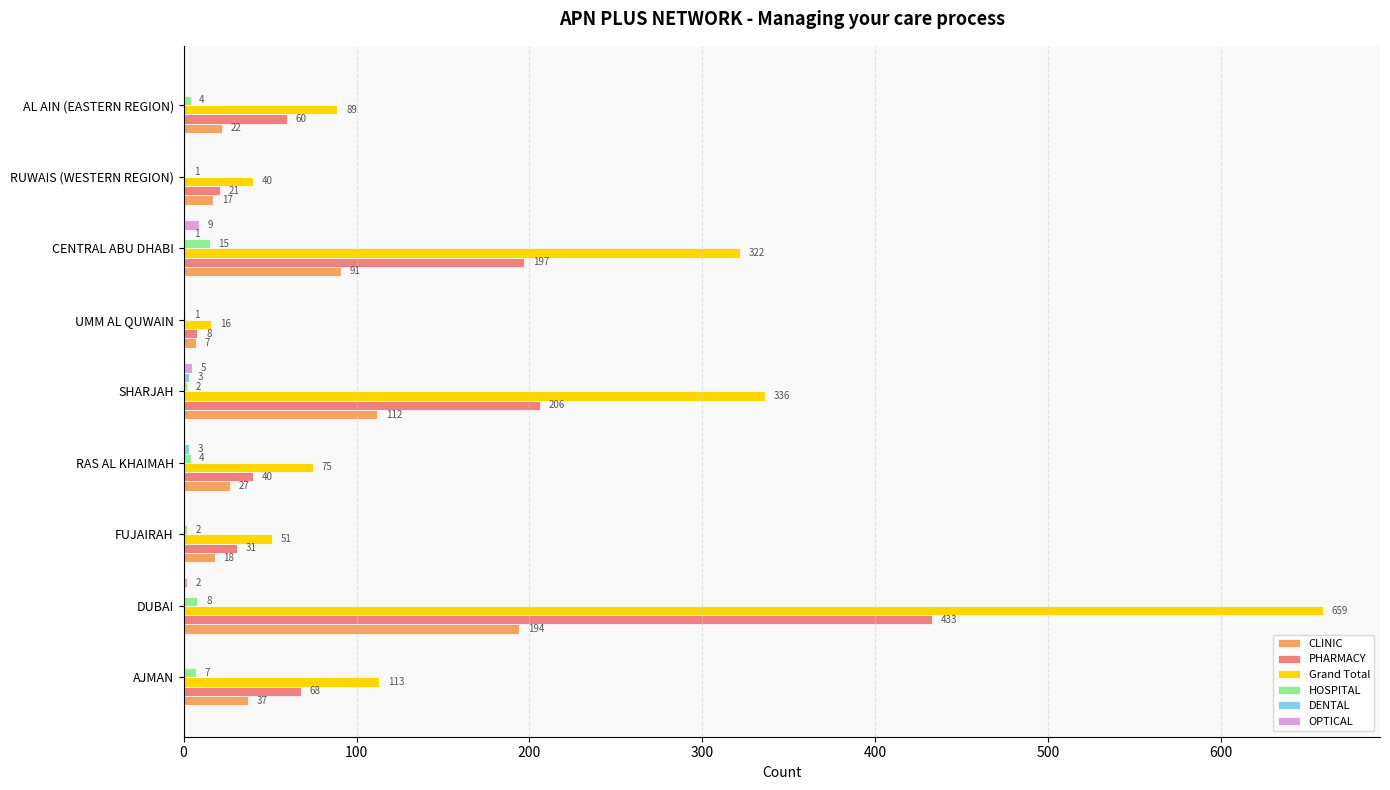

How many OPTICAL values are between 0 and 2?

7